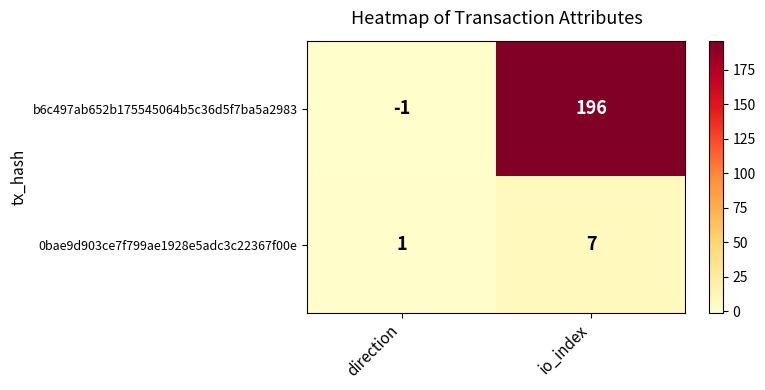

Reading left to right, what are all the values shown in this chart?

b6c497ab652b175545064b5c36d5f7ba5a2983: -1	196
0bae9d903ce7f799ae1928e5adc3c22367f00e: 1	7